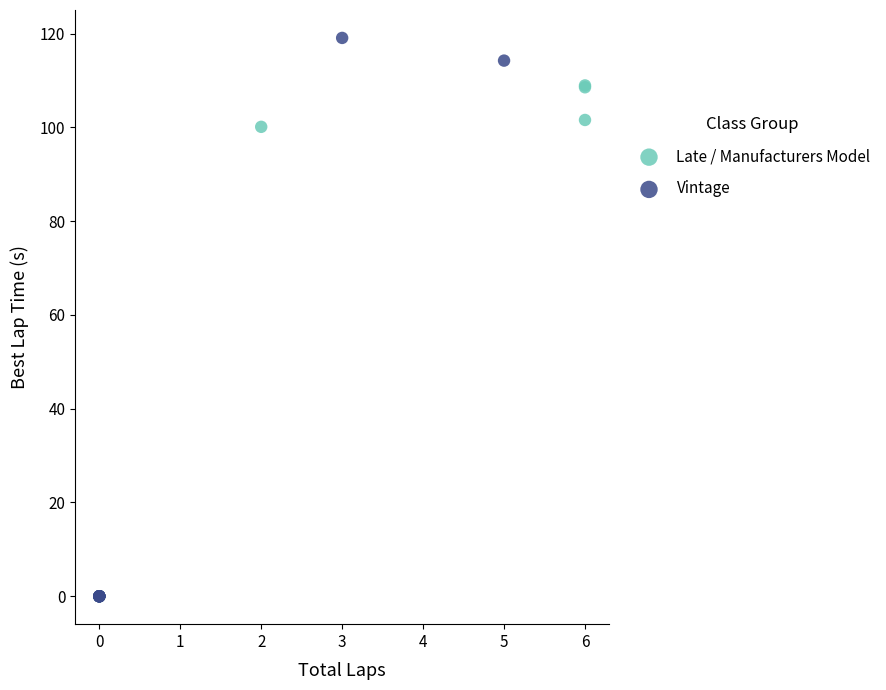

Which series reaches the maximum Y coordinate?

Vintage